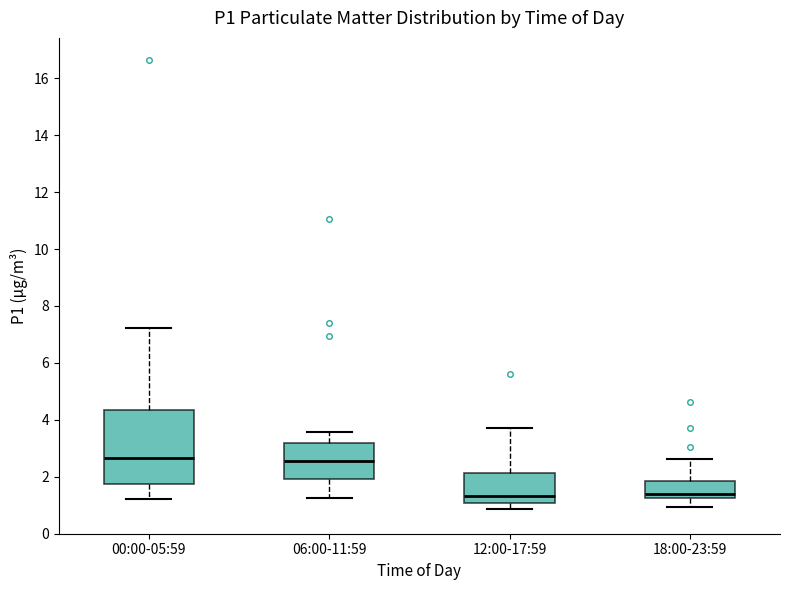

Where does the median line of the box for 06:00-11:59 sit on the y-axis? The values are not printed on the chart, so give them approximately, as read against the axis.

2.6